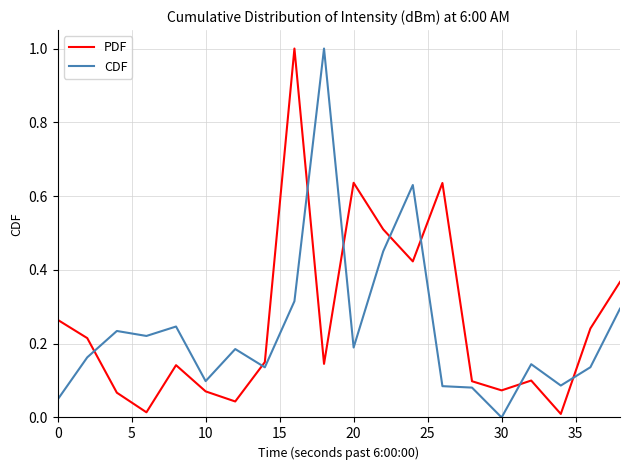

What is the maximum value shown in the chart?

1.0